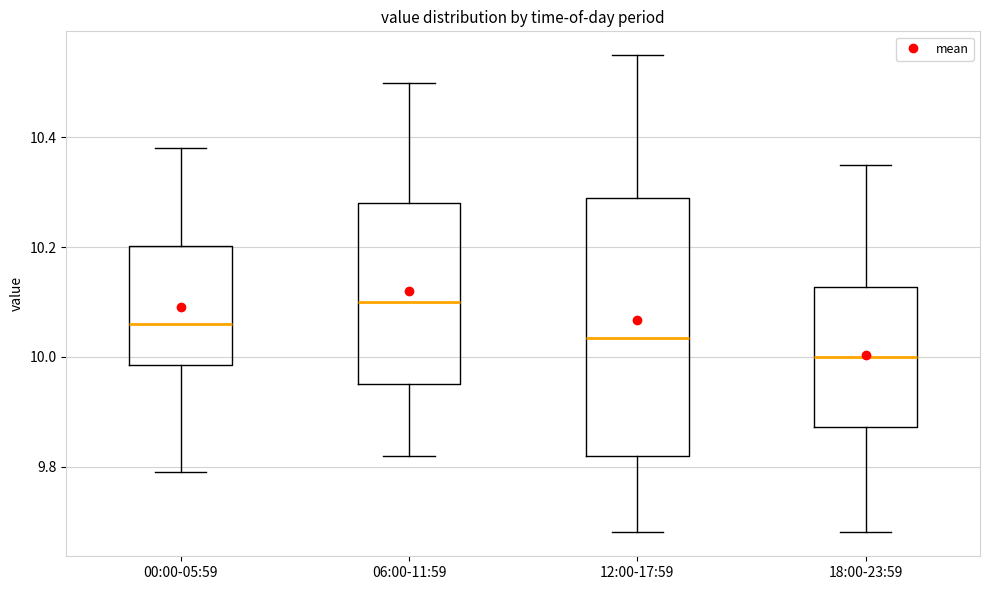

Reading left to right, read every box against the y-axis: the position of its median line, the range the box covers, and the ends of its whiskers. The values are not printed on the chart, so give them approximately, as read against the axis.

00:00-05:59: median 10.06, box 9.98 to 10.20, whiskers 9.80 to 10.38
06:00-11:59: median 10.10, box 9.96 to 10.28, whiskers 9.82 to 10.50
12:00-17:59: median 10.04, box 9.82 to 10.30, whiskers 9.68 to 10.56
18:00-23:59: median 10.00, box 9.88 to 10.12, whiskers 9.68 to 10.36